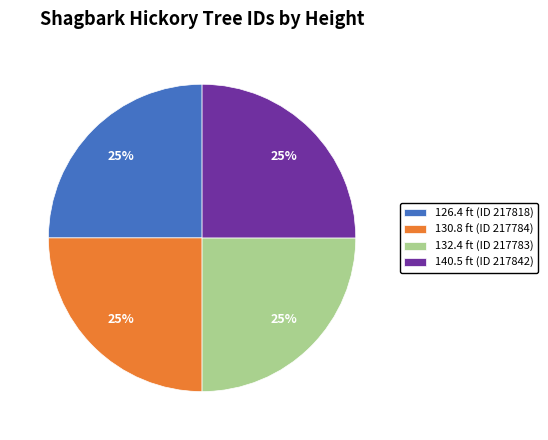

Is it true that 130.8 ft (ID 217784) is 10% of the pie?

False